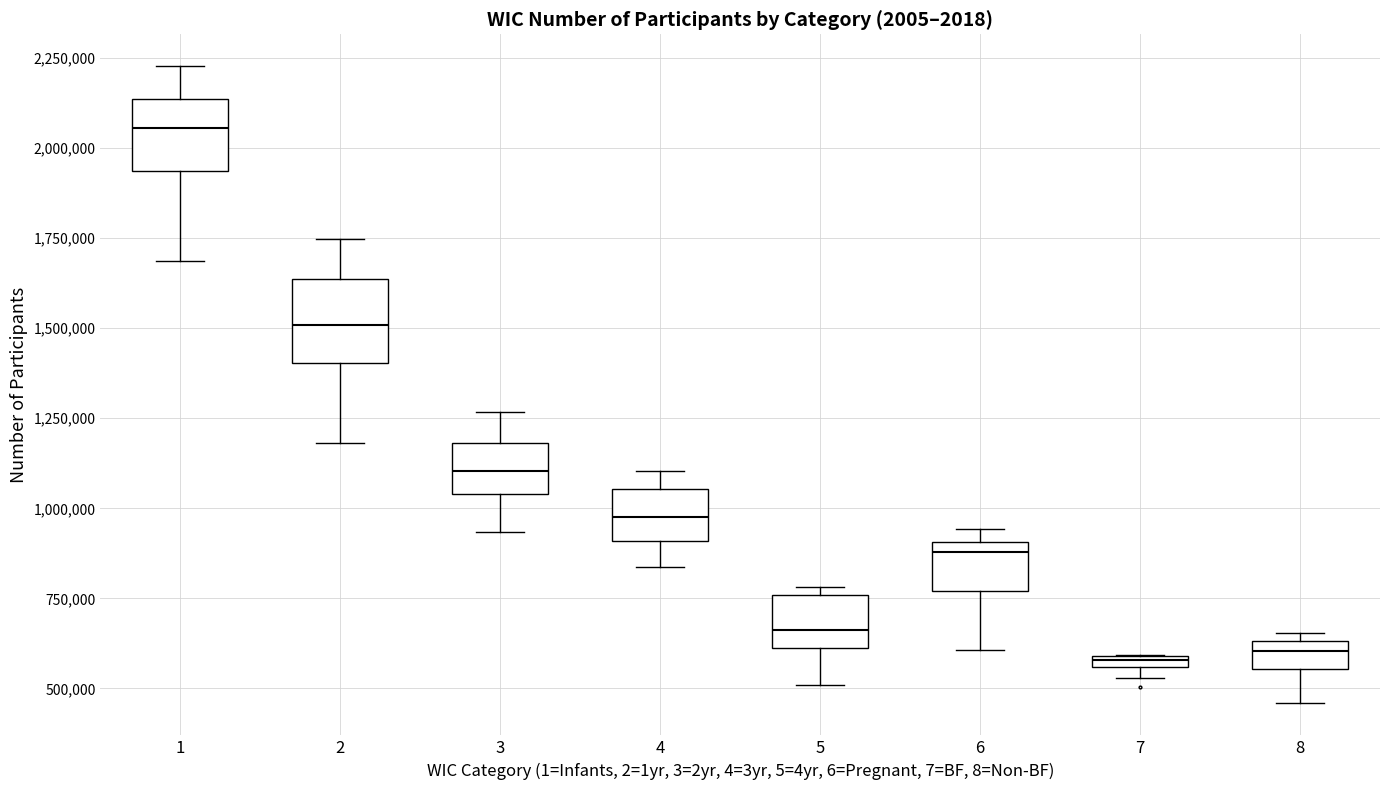

Where is the upper edge of the box at x = 7 on the y-axis? The values are not printed on the chart, so give them approximately, as read against the axis.

600000